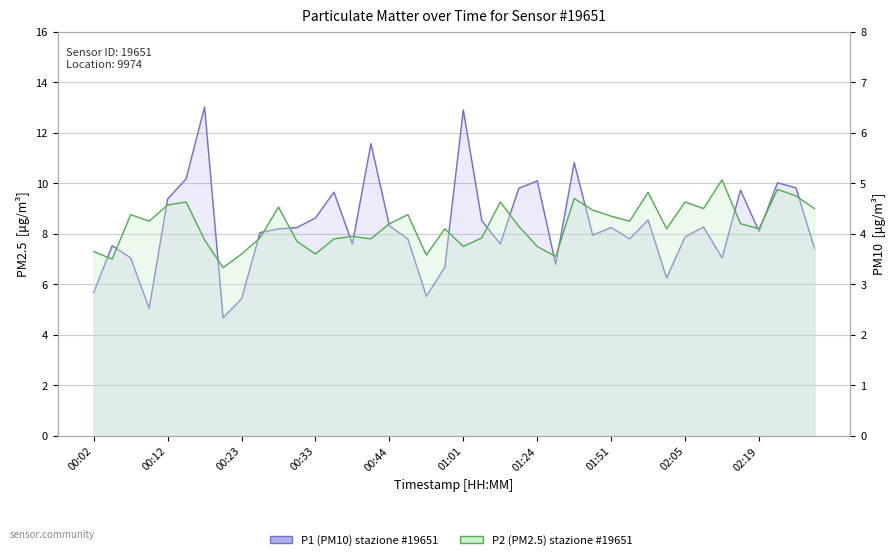

How many lines are shown in the chart?

2